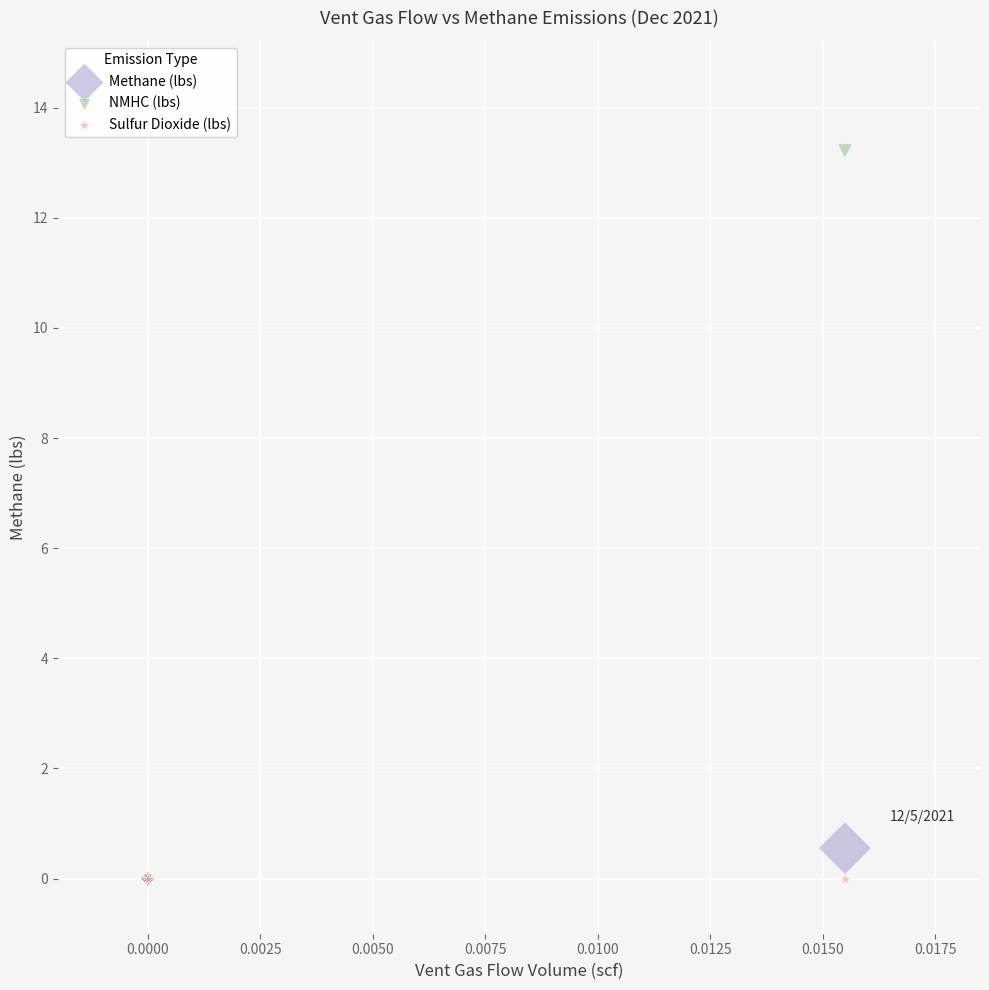

Across all series, what Y value is closest to 6?

0.6